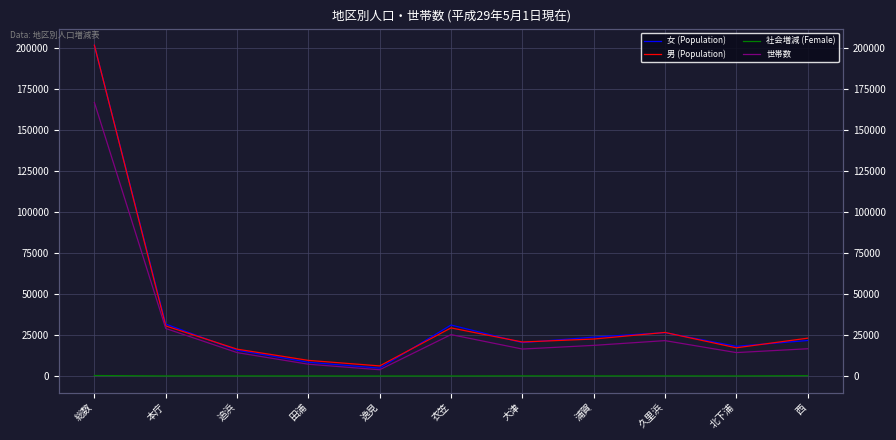

Rank the series by their maximum value, from lowest to highest.

社会増減 (Female), 世帯数, 女 (Population), 男 (Population)